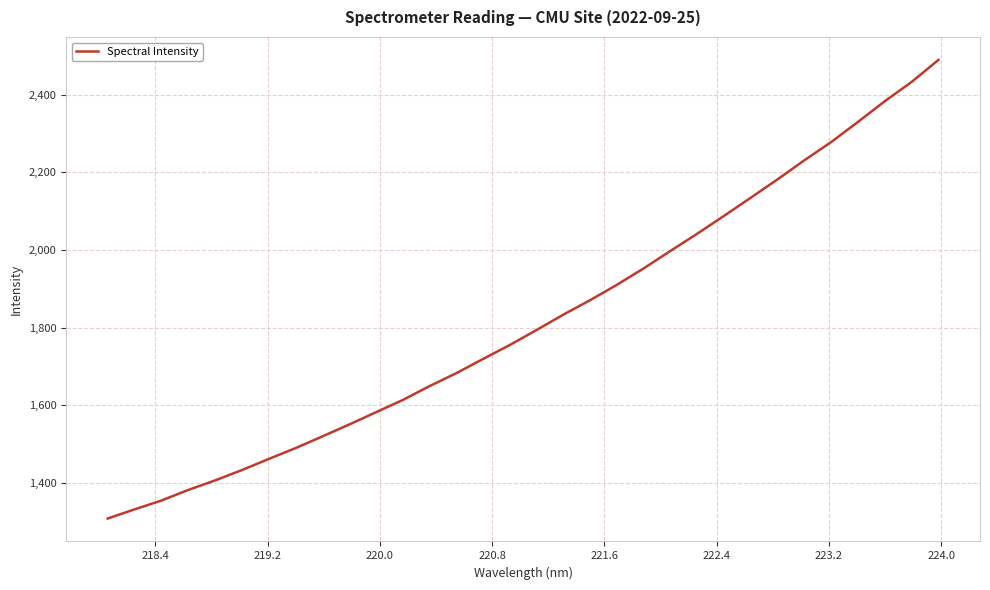

What is the smallest value displayed?

1307.6